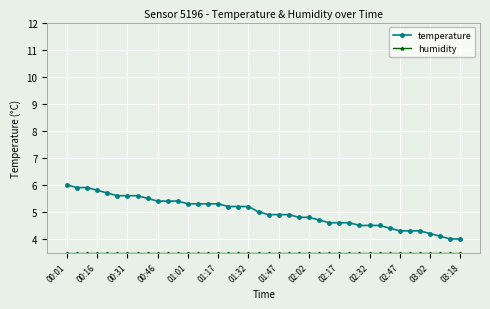

What is the difference between the maximum and minimum values in the temperature series?

2.0